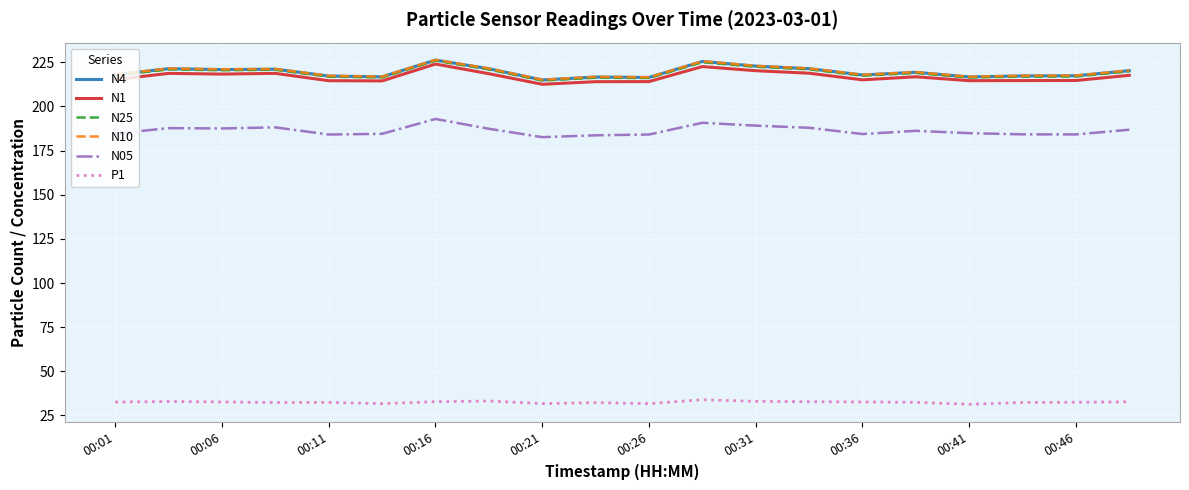

True or false: N10 and N1 cross at least once.

False